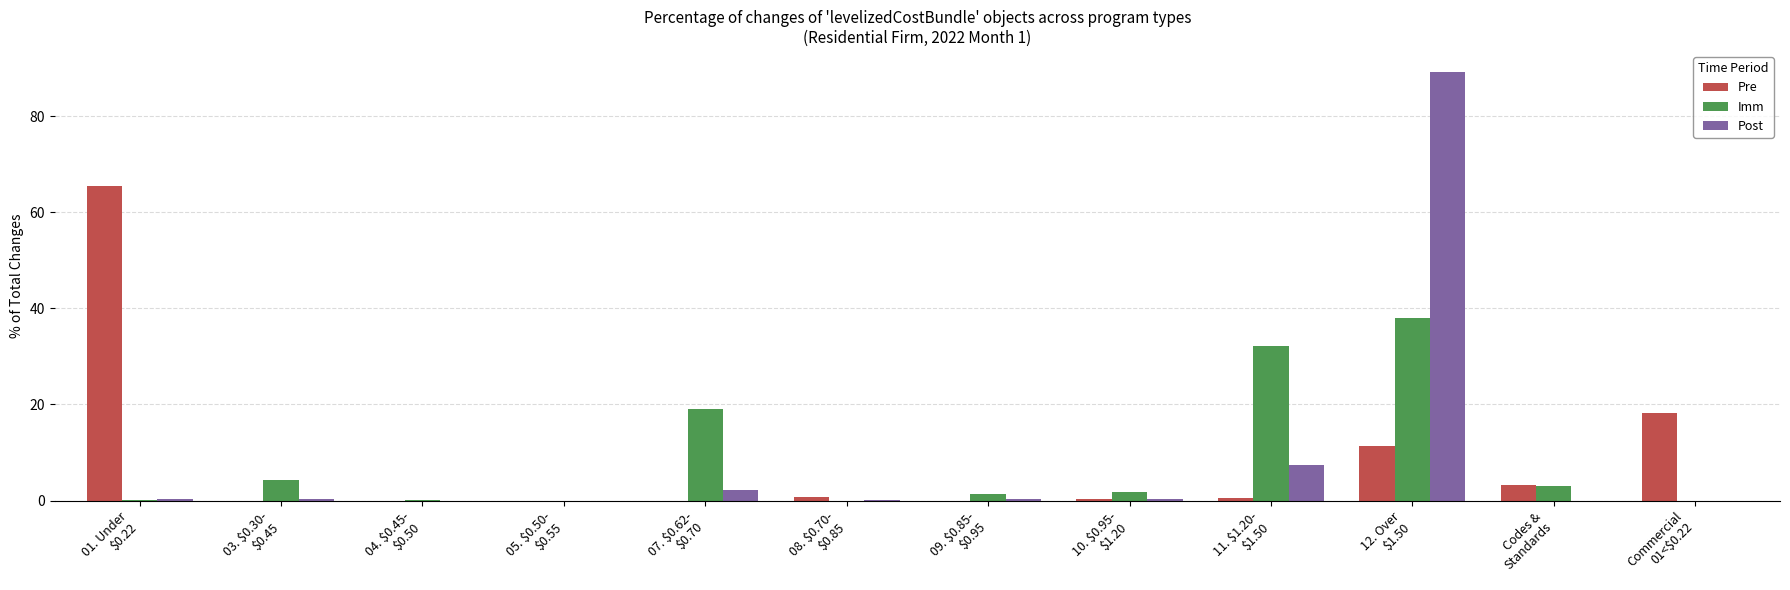

How many data points in Imm are above 1?

7